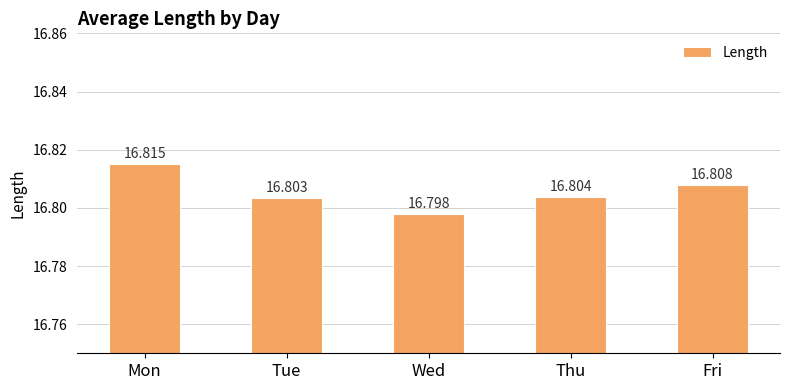

How many values are between 16 and 17?

5